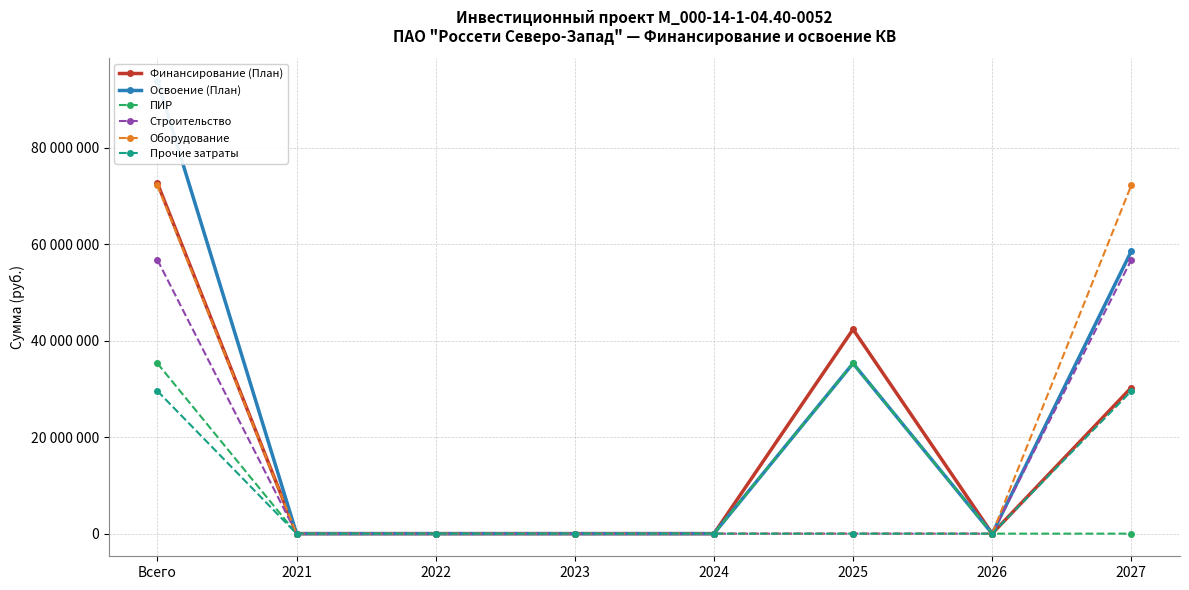

What is the total value across all series at 2025?

112991101